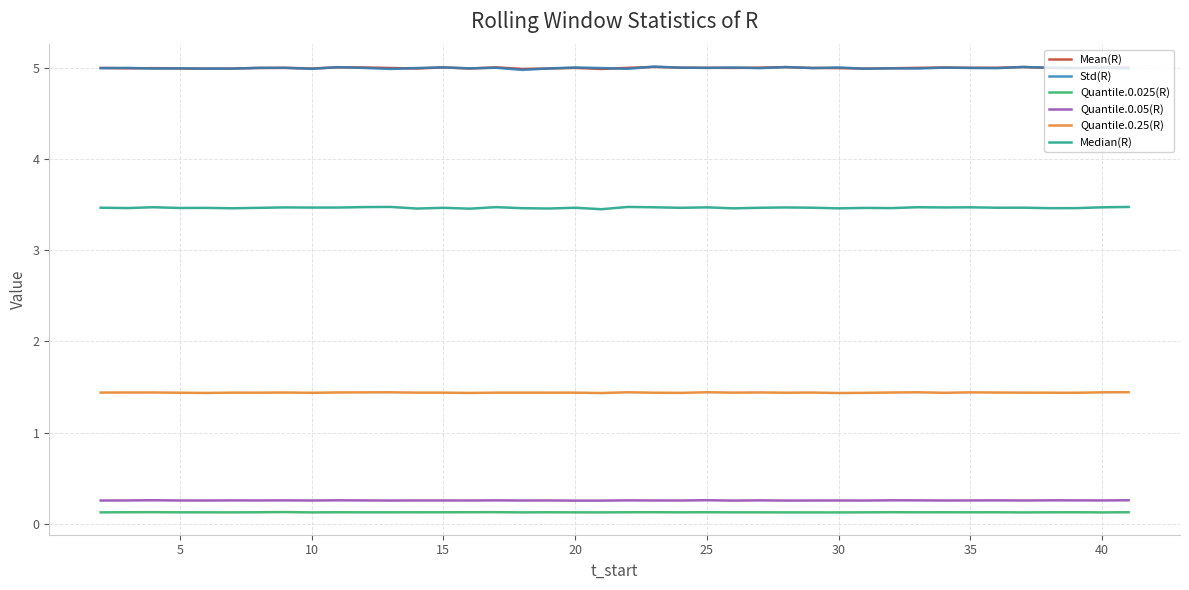

True or false: Quantile.0.025(R) and Quantile.0.25(R) intersect in this chart.

False